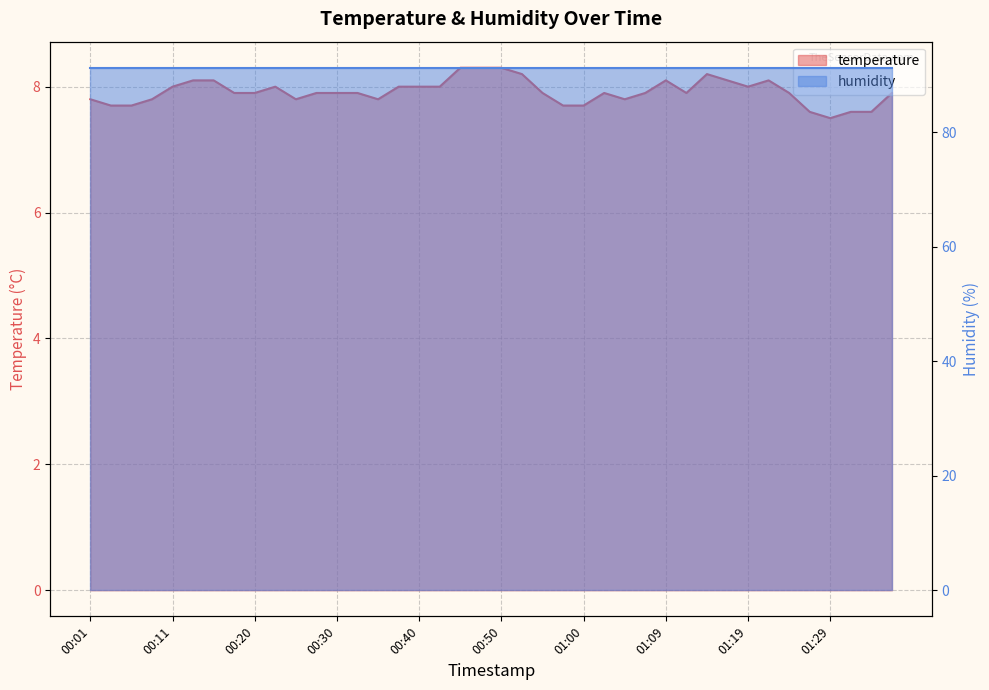

Rank the categories by value from lowest to highest.

01:29, 01:26, 01:31, 01:34, 00:03, 00:06, 00:57, 01:00, 00:01, 00:08, 00:25, 00:35, 01:04, 00:18, 00:20, 00:28, 00:30, 00:33, 00:55, 01:02, 01:07, 01:12, 01:24, 01:36, 00:11, 00:23, 00:38, 00:40, 00:42, 01:19, 00:13, 00:16, 01:09, 01:17, 01:21, 00:52, 01:14, 00:45, 00:47, 00:50